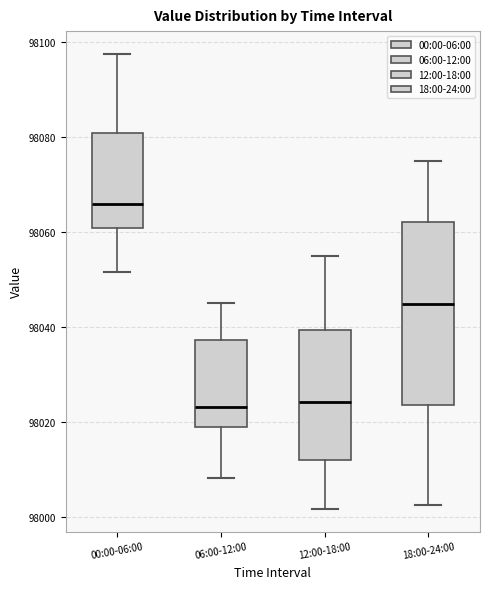

Comparing the boxes themselves (not the whiskers), which one is the tallest?

18:00-24:00